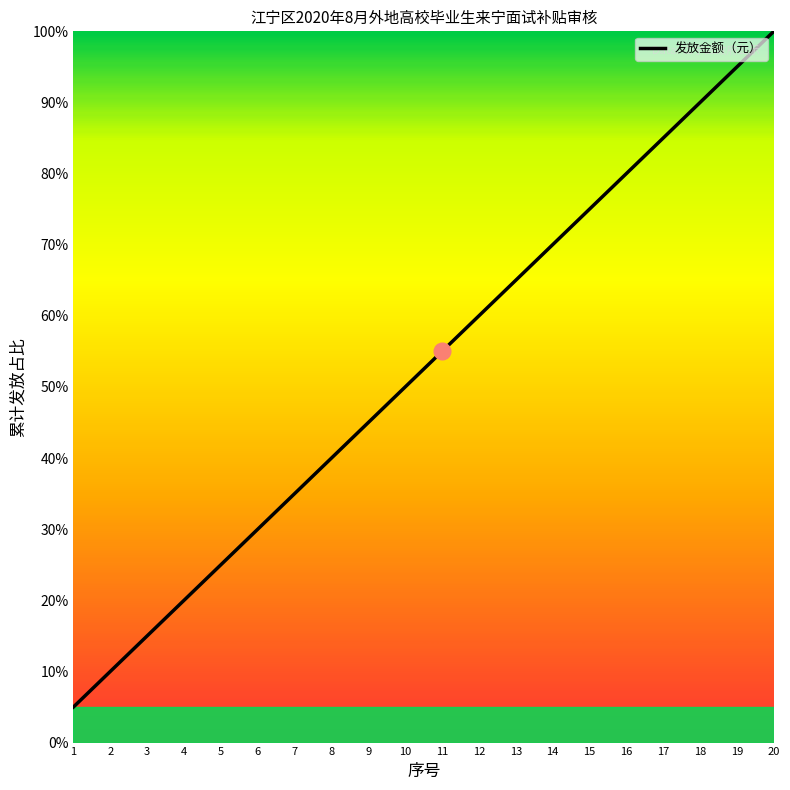

At which category does the chart reach its minimum across all series?

1